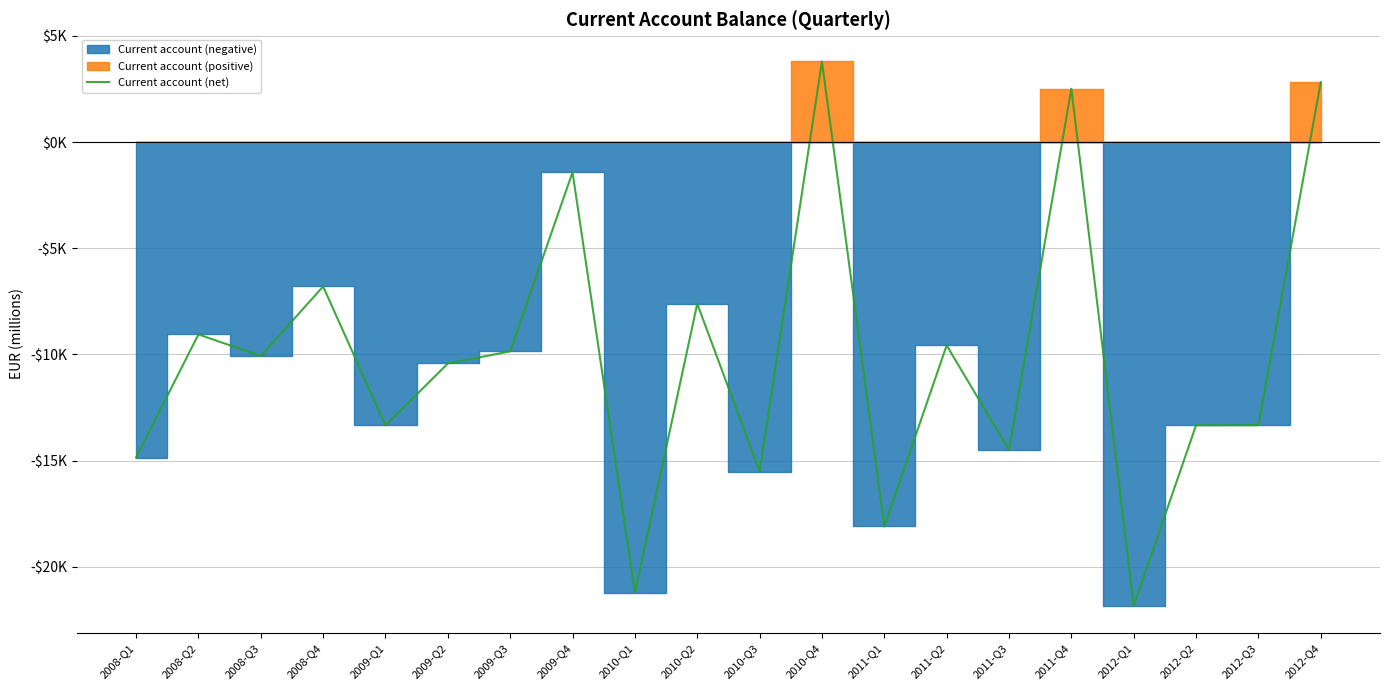

What is the smallest value displayed?

-21829.3